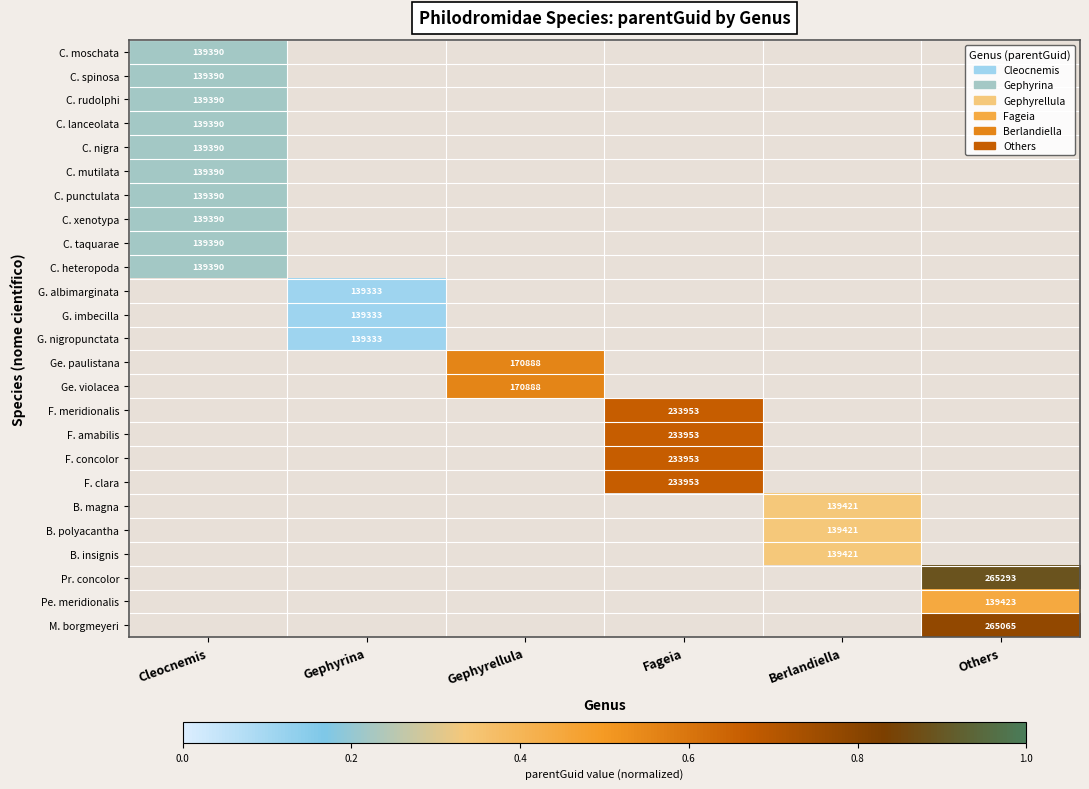

What is the maximum value shown in the chart?

0.9